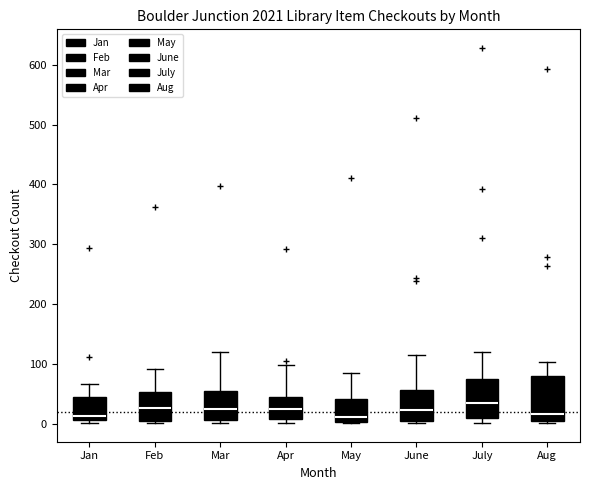

Where does the upper whisker of the box for June end on the y-axis? The values are not printed on the chart, so give them approximately, as read against the axis.

110